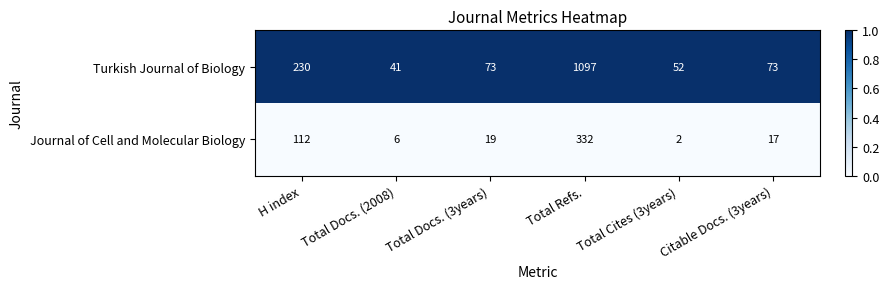

The value of Turkish Journal of Biology at Total Docs. (3years) is 38. True or false?

False